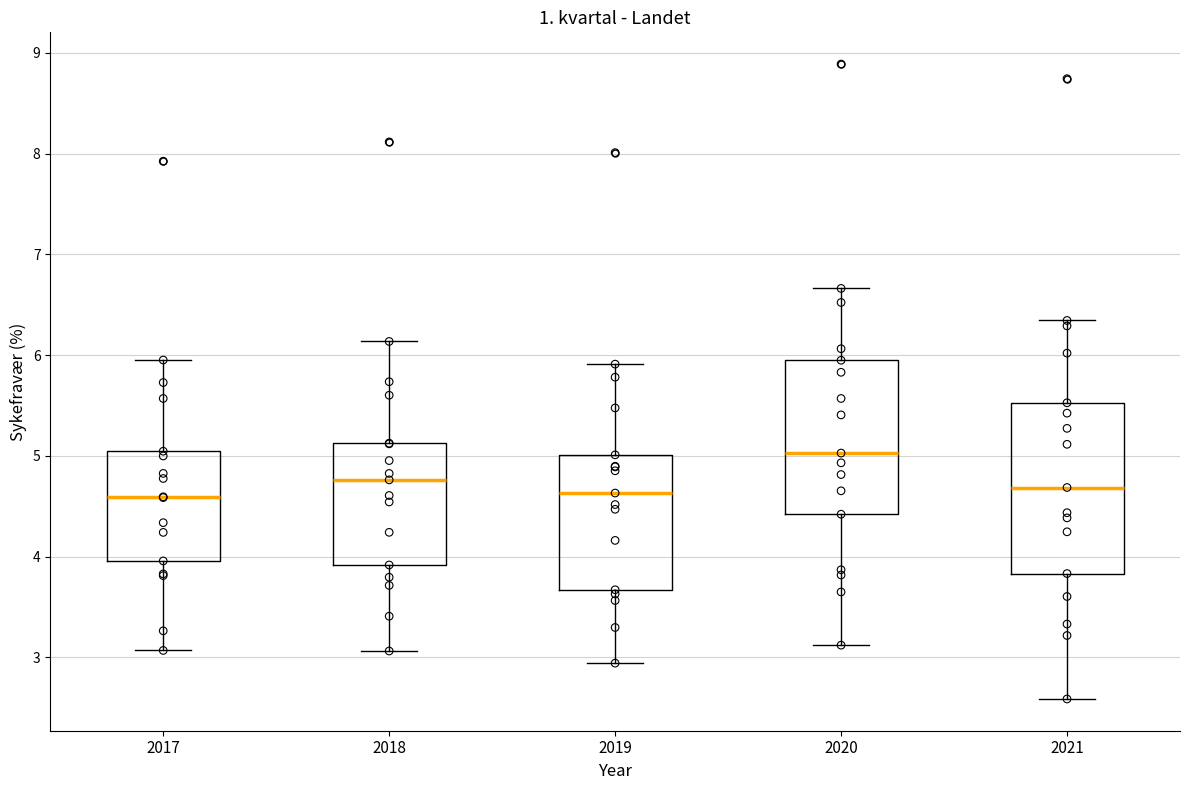

Reading left to right, transcribe this box plot: for each box, give where its median line is, the range the box spans, and where its two whiskers end, as read against the y-axis. The values are not printed on the chart, so give them approximately, as read against the axis.

2017: median 4.6, box 4.0 to 5.0, whiskers 3.1 to 6.0
2018: median 4.8, box 3.9 to 5.1, whiskers 3.1 to 6.1
2019: median 4.6, box 3.7 to 5.0, whiskers 2.9 to 5.9
2020: median 5.0, box 4.4 to 5.9, whiskers 3.1 to 6.7
2021: median 4.7, box 3.8 to 5.5, whiskers 2.6 to 6.3